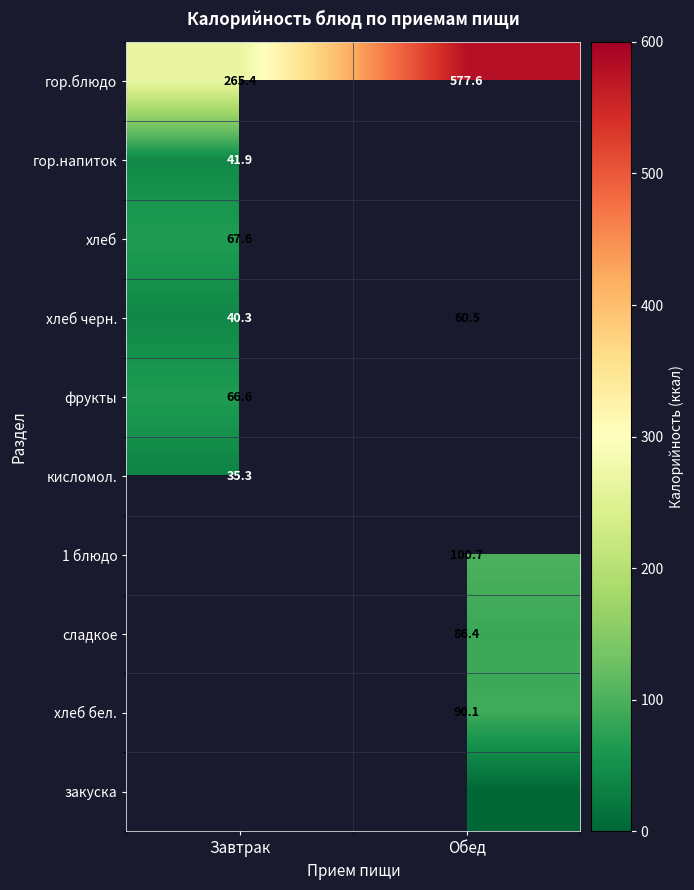

Which category has the highest value in the хлеб черн. series?

Обед